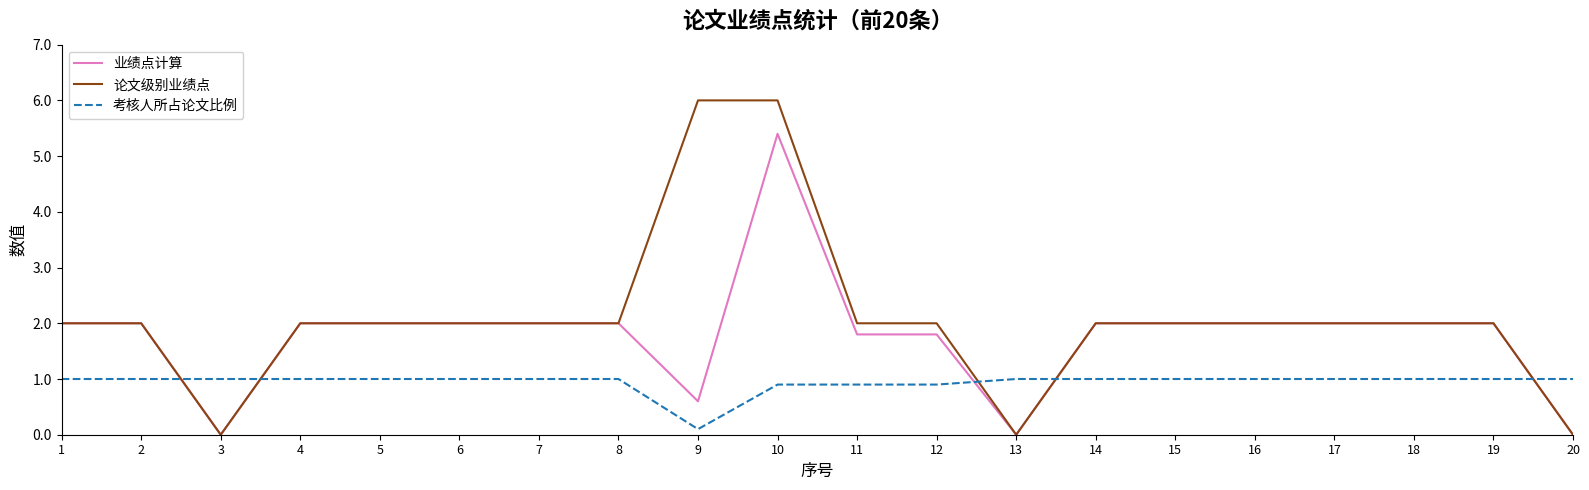

What is the sum of all 考核人所占论文比例 values?

18.8